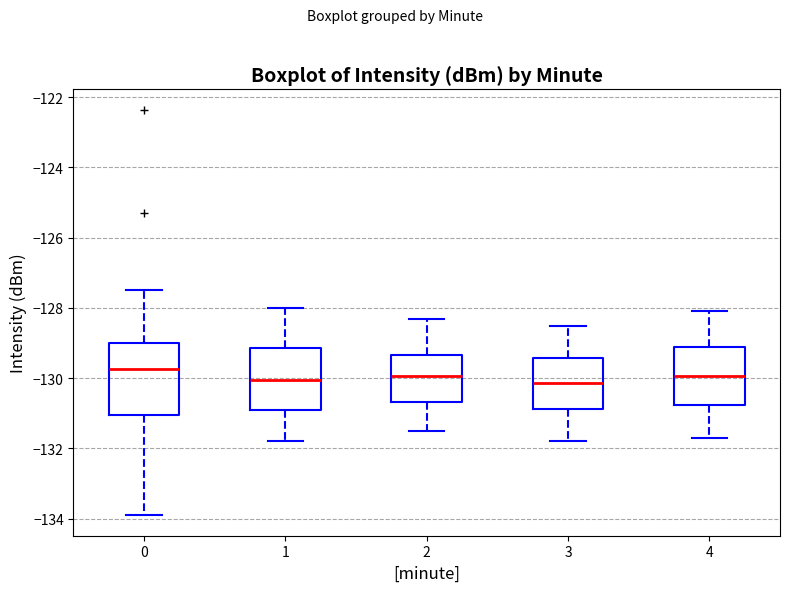

Where does the lower whisker of the box at x = 2 end on the y-axis? The values are not printed on the chart, so give them approximately, as read against the axis.

-131.4